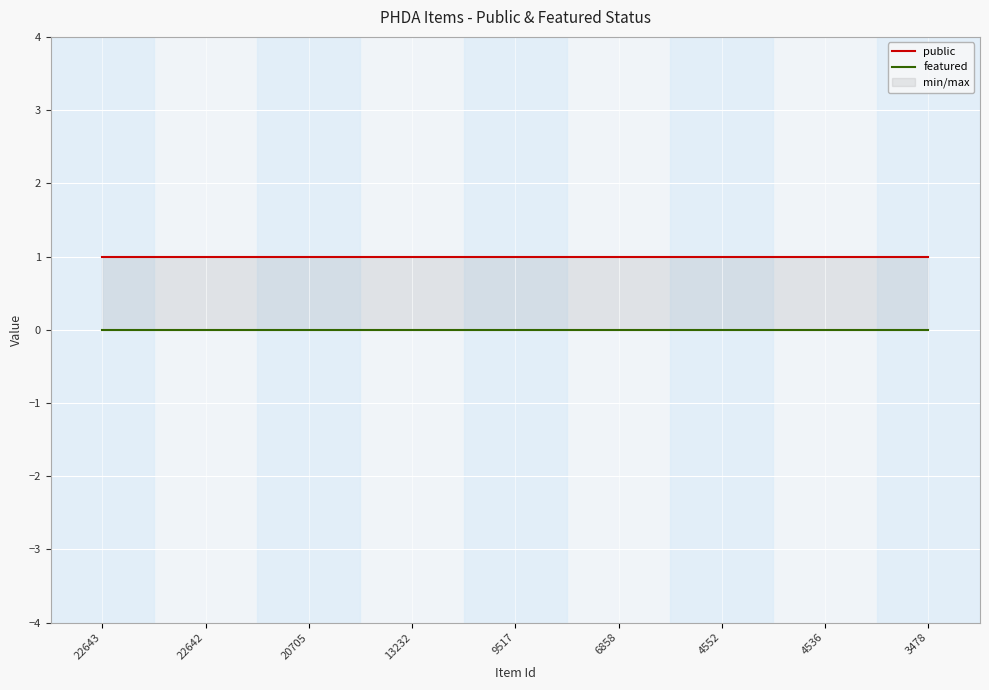

What is the sum of the public values at 4536 and 22642?

2